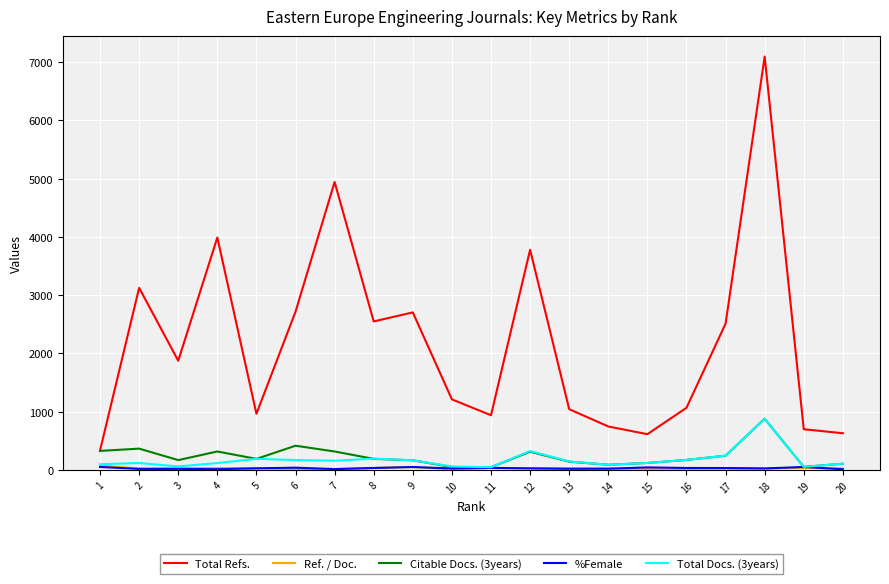

Which series has the widest spread of values?

Total Refs.